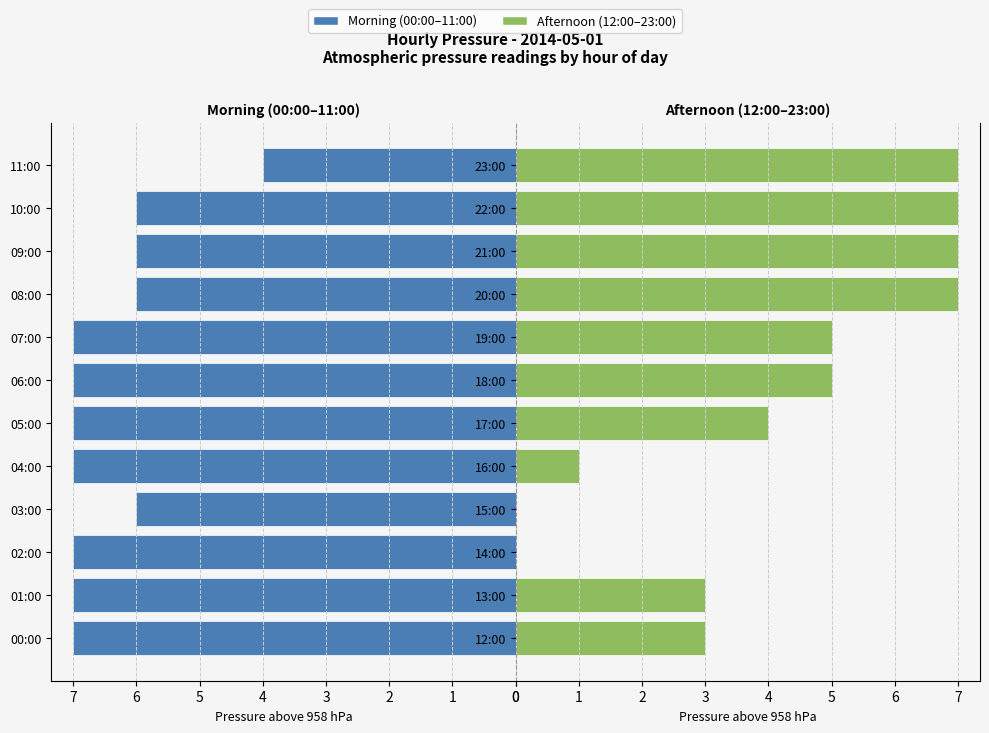

At which label is 00:00-11:00 closest to 5?

03:00